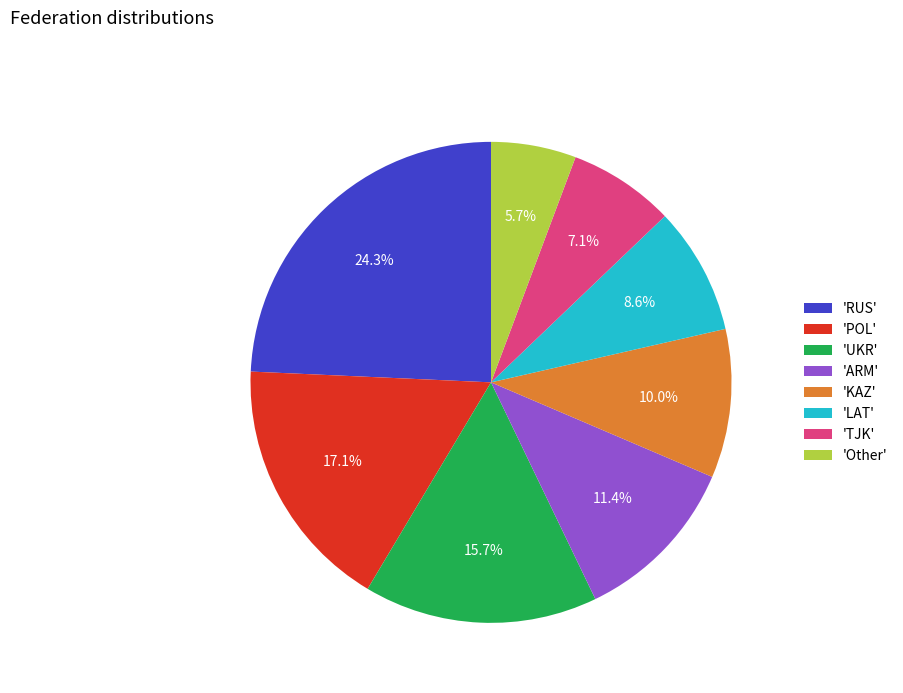

Is 'UKR' the majority of the pie?

No